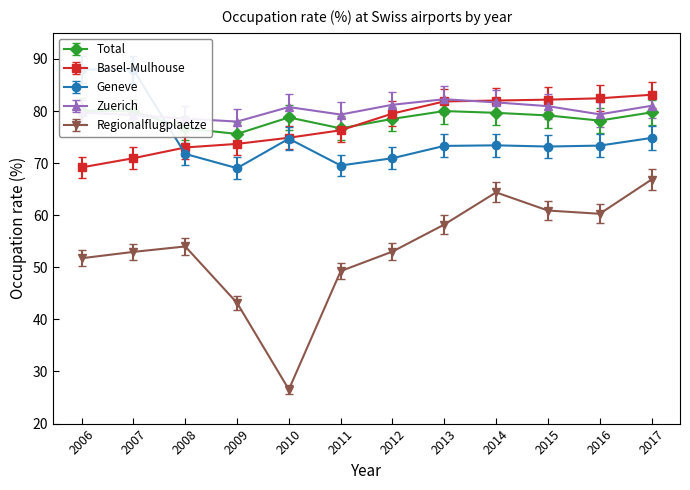

At which label is Basel-Mulhouse closest to 73?

2010